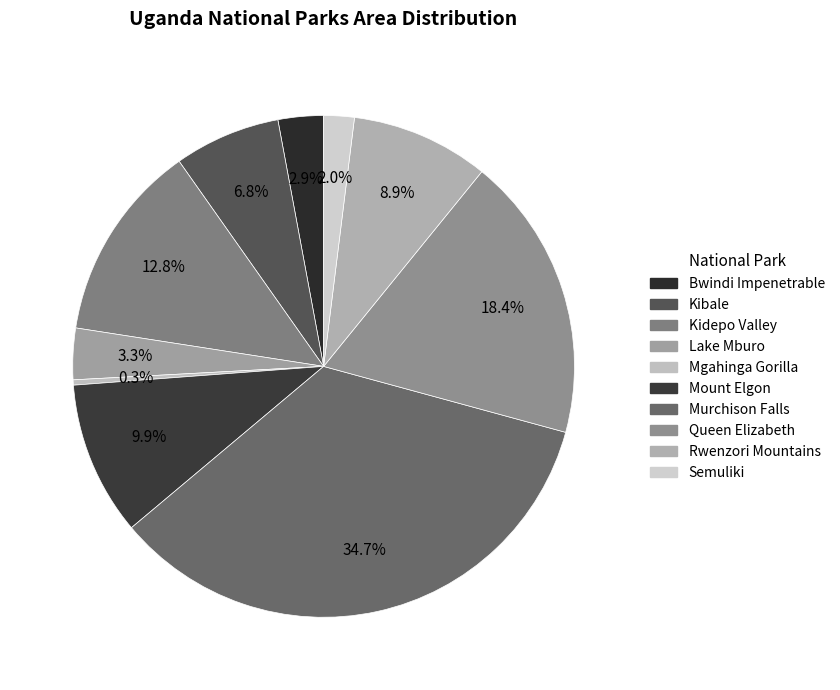

Is it true that Semuliki is 13% of the pie?

False